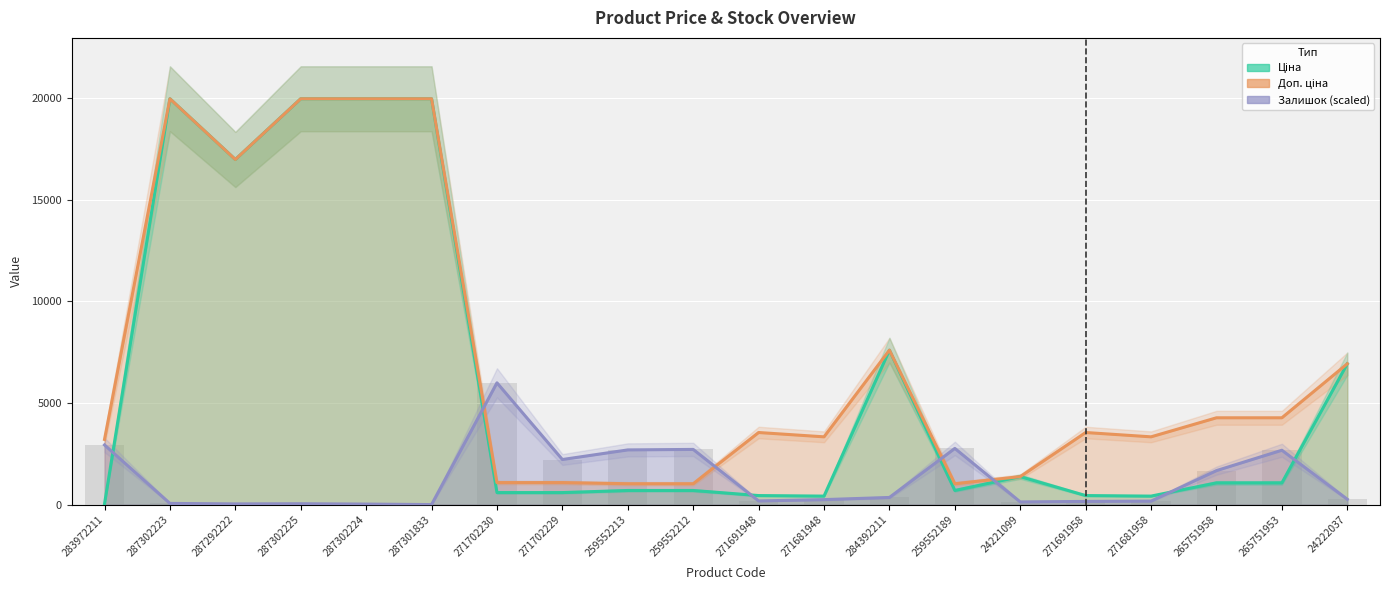

Which series has the largest total across all categories?

Доп. ціна